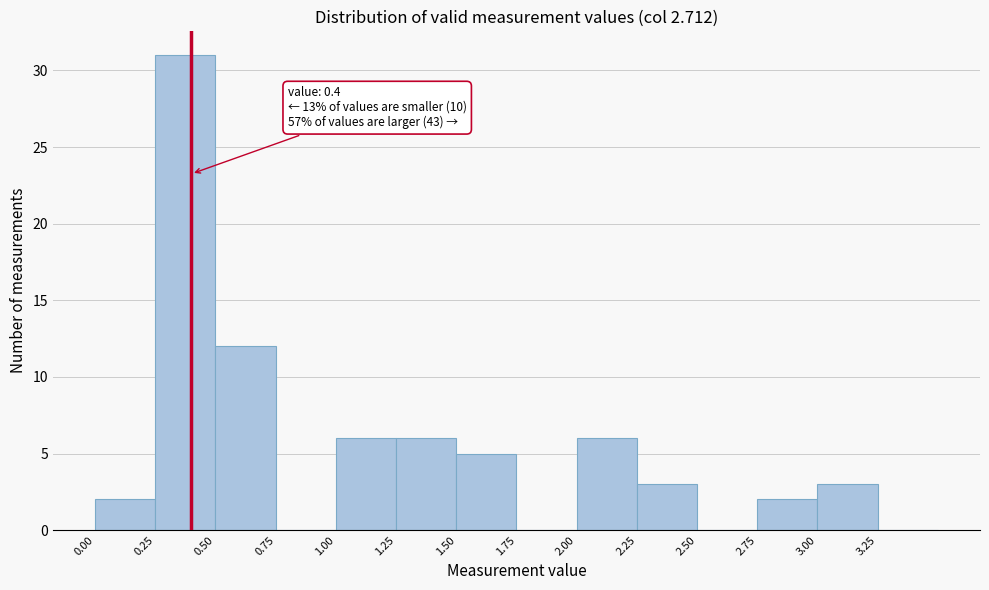

Which range on the x-axis has the tallest bar?

0.25 to 0.50